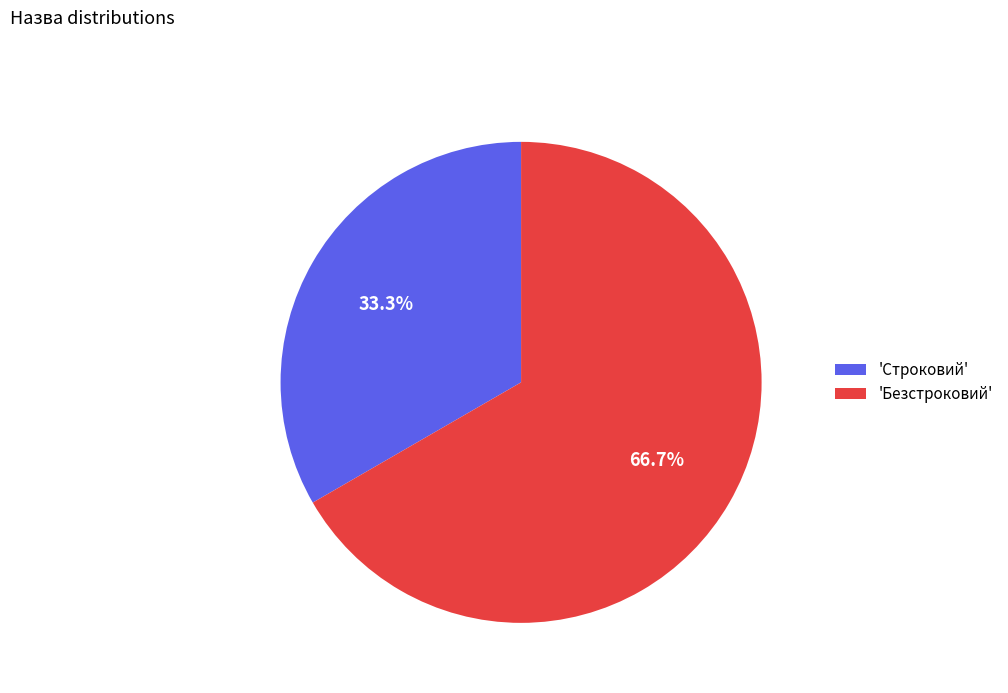

Rank the categories by value from lowest to highest.

'Строковий', 'Безстроковий'